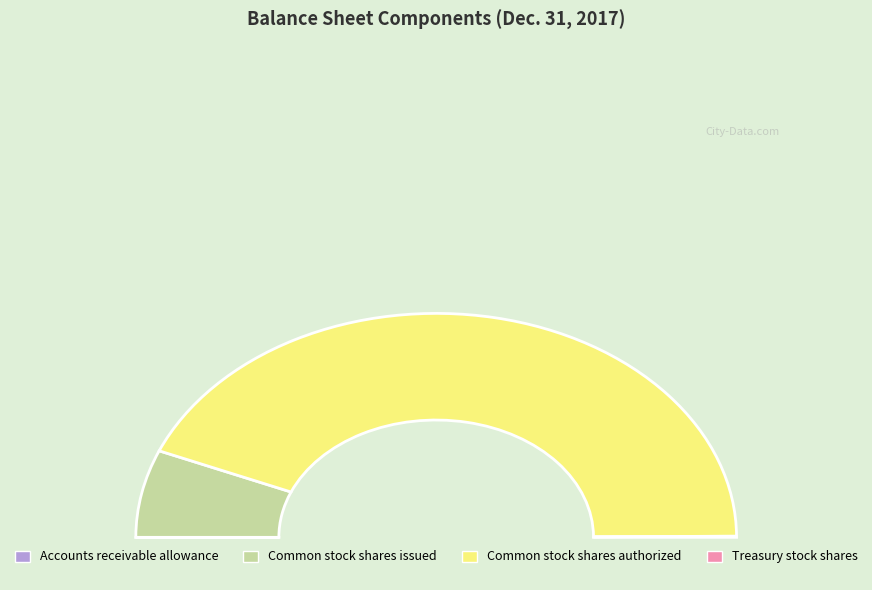

Rank the categories by value from lowest to highest.

Accounts receivable allowance, Treasury stock shares, Common stock shares issued, Common stock shares authorized